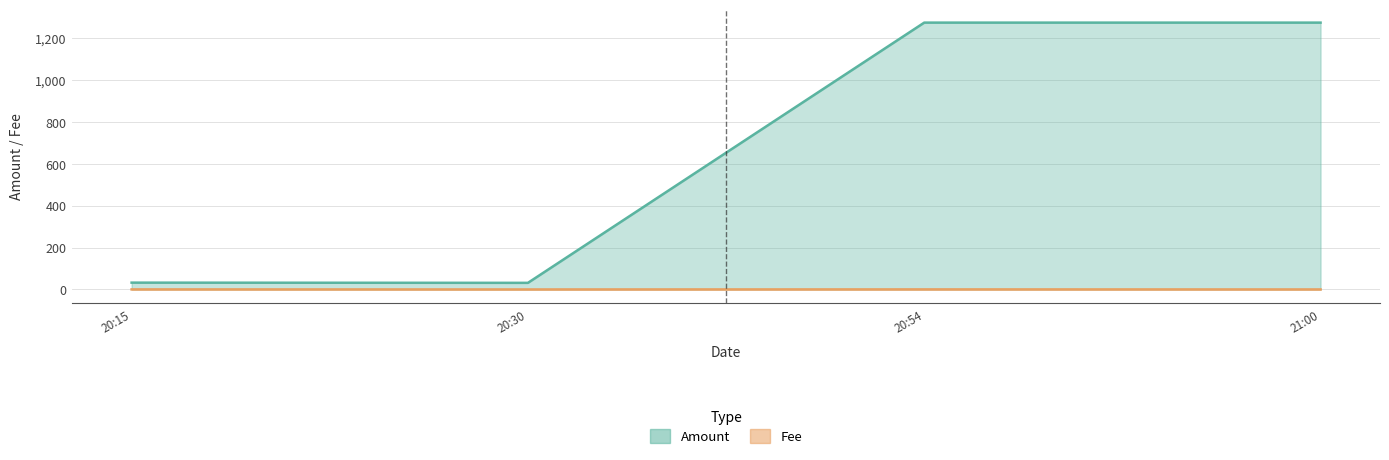

Rank the series by their average value, from highest to lowest.

Amount, Fee